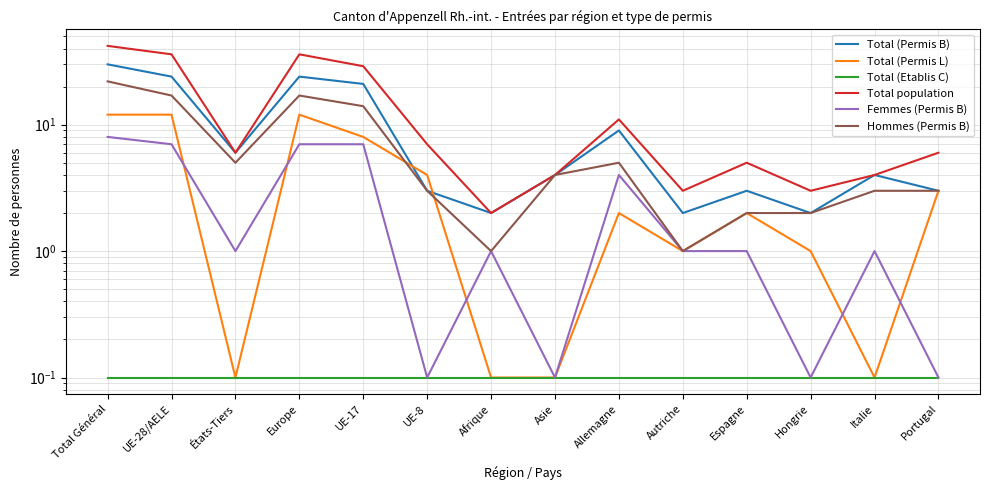

At which label does Total (Permis B) reach its minimum?

Afrique